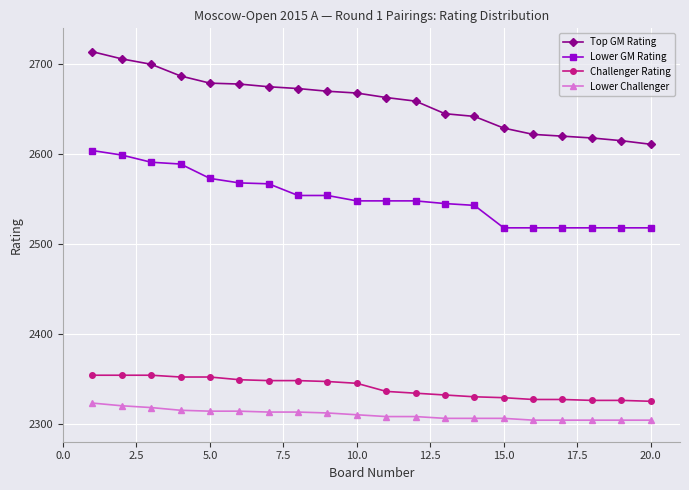

What is the greatest value displayed?

2714